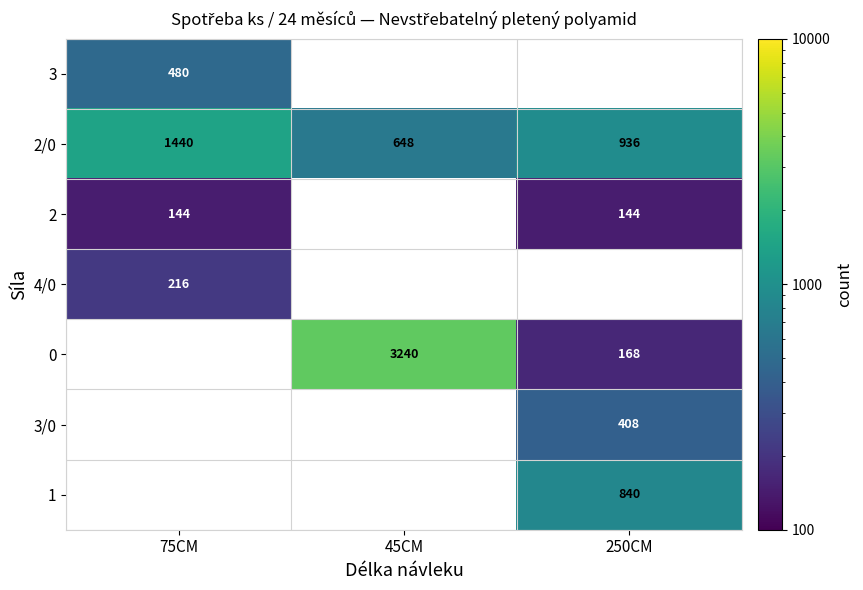

What is the difference between the 2/0 values at 45CM and 75CM?

792